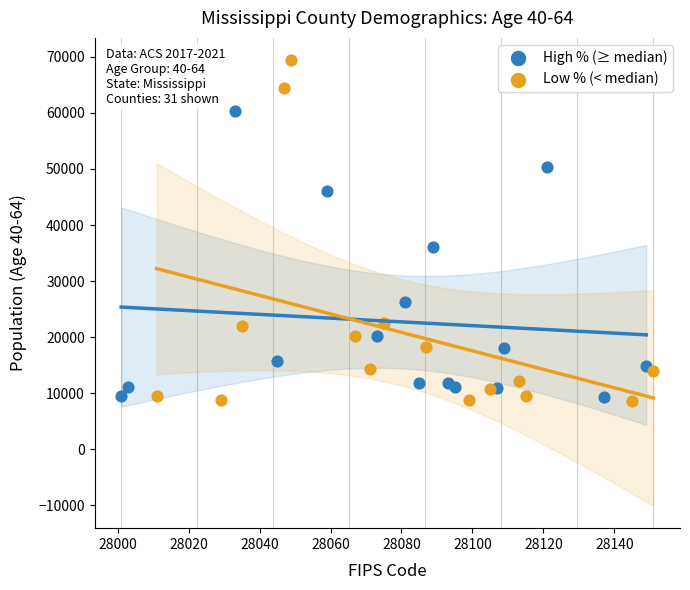

Which series has the largest Y range (max minus min)?

Low % (< median)